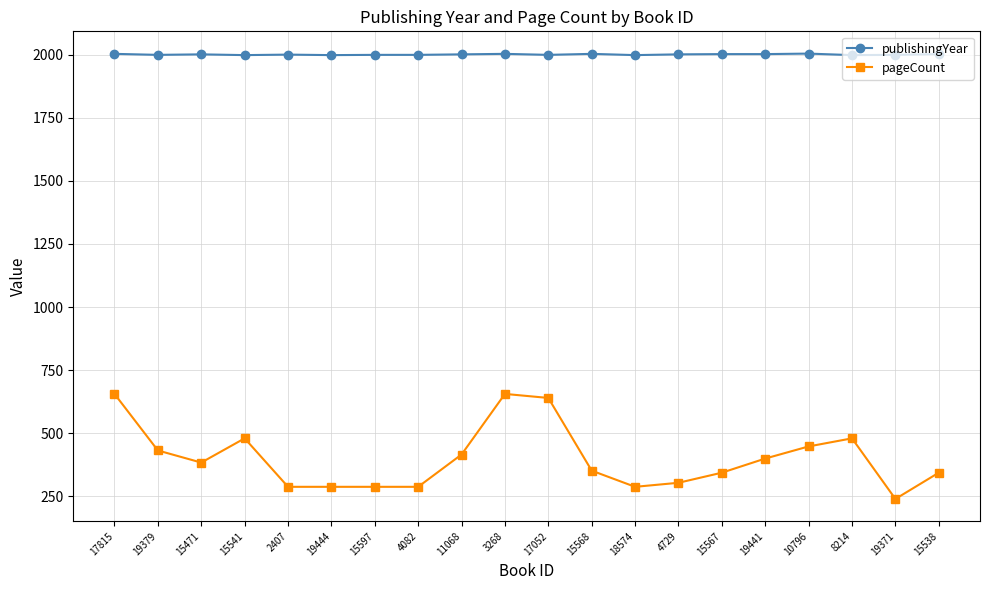

Between 19379 and 3268, which series saw the biggest shift?

pageCount